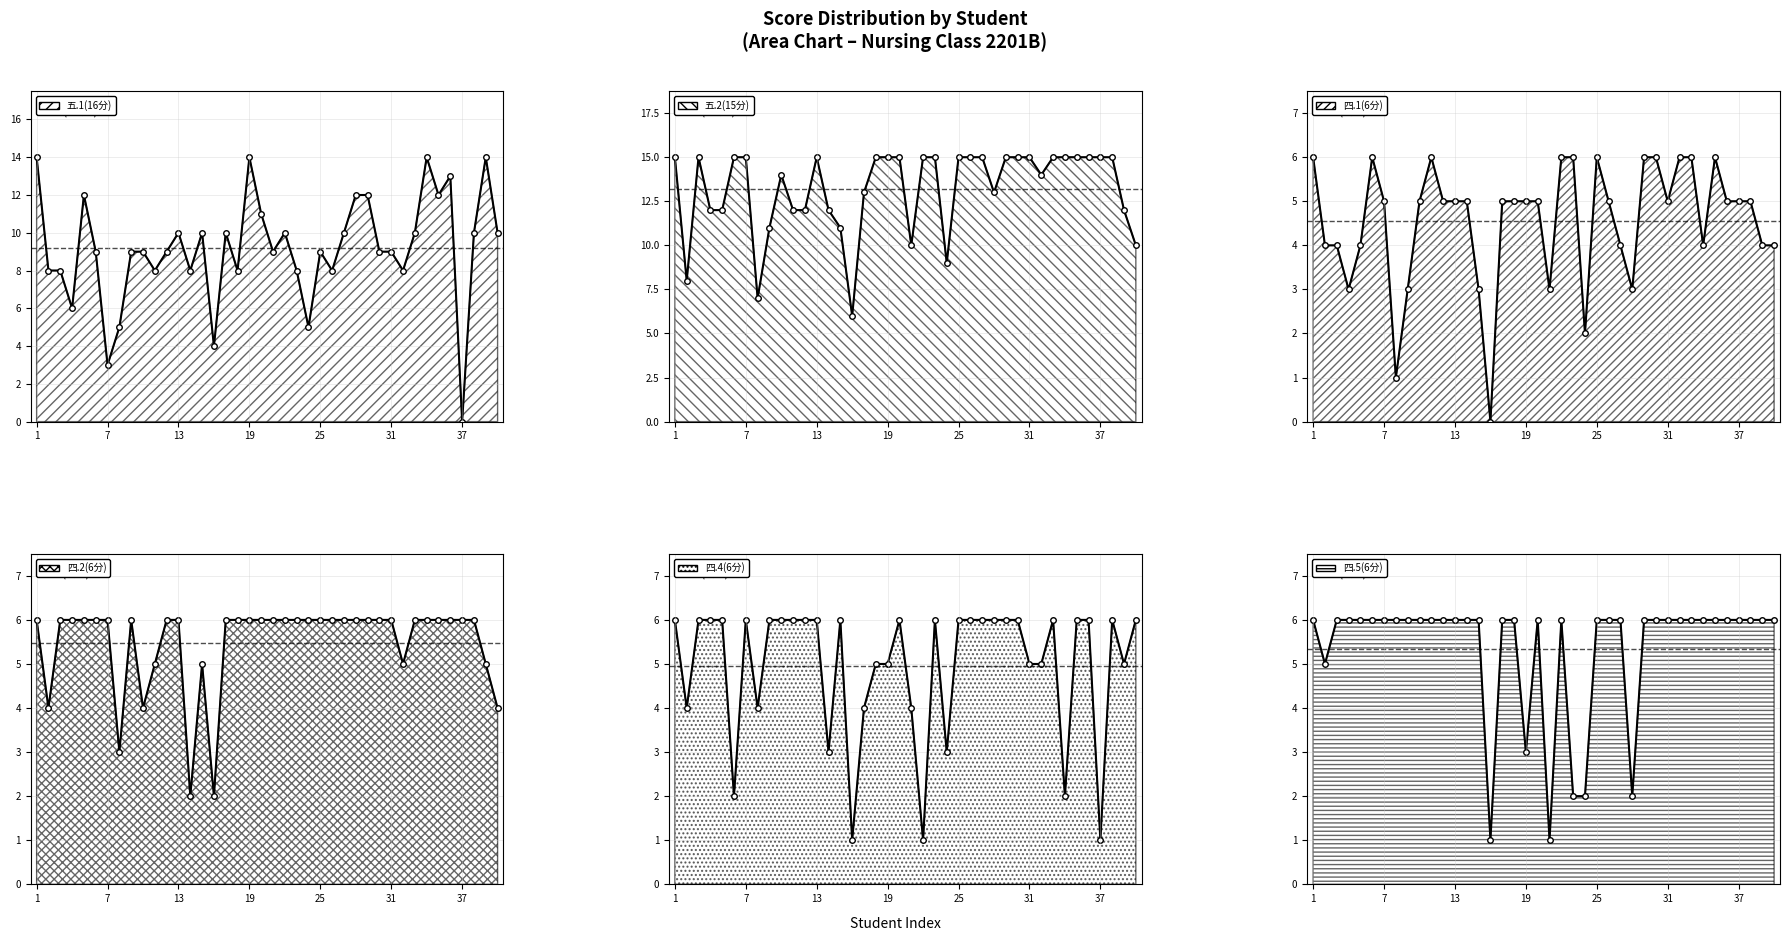

What is the average value of the 五.1(16分) series?

9